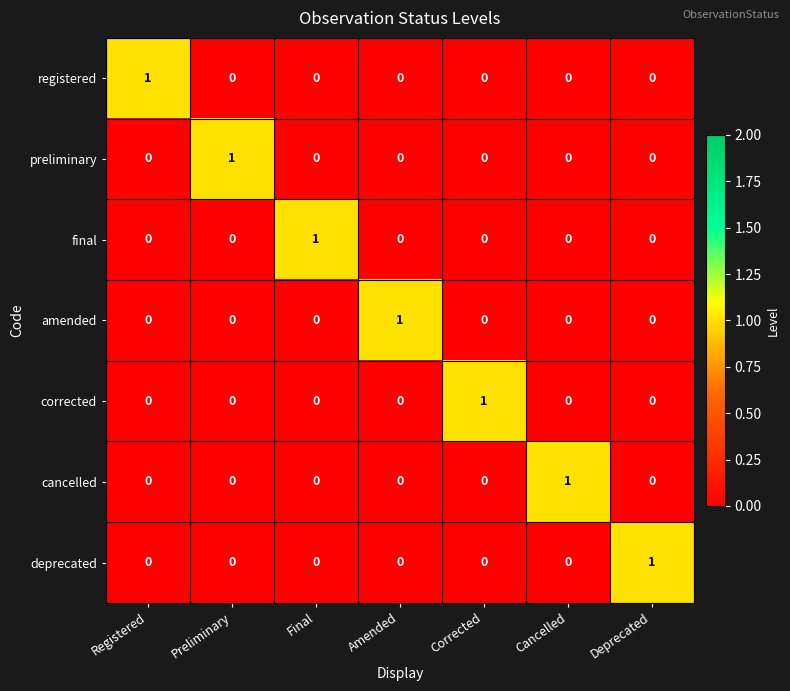

What is the total value across all series at Preliminary?

1